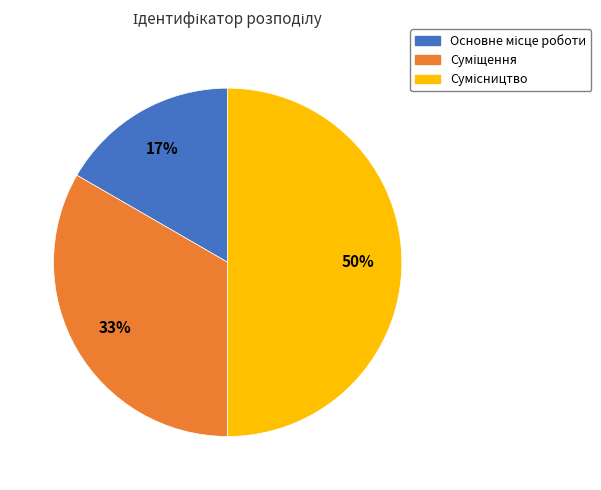

To the nearest percent, what is the difference between the largest and smallest slice percentages?

33%